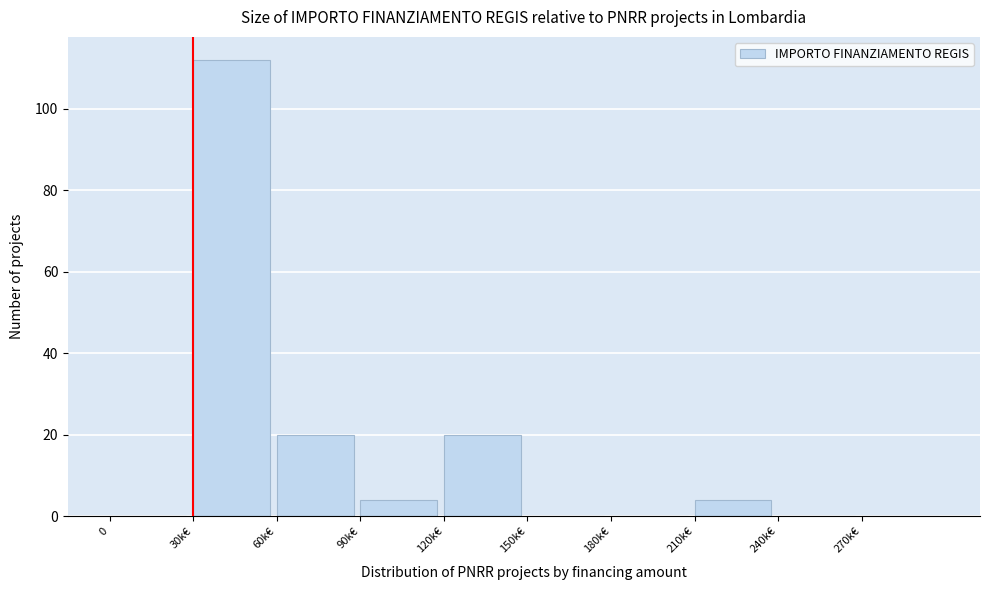

What is the sum of all values?

160